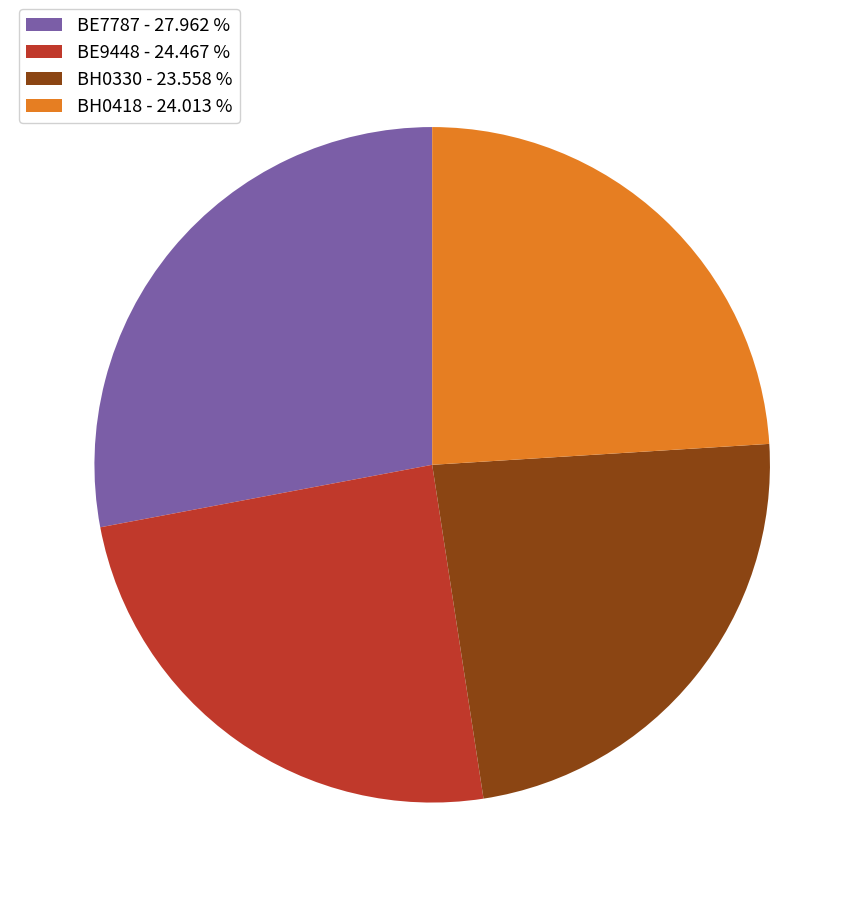

Count the number of slices in the pie.

4